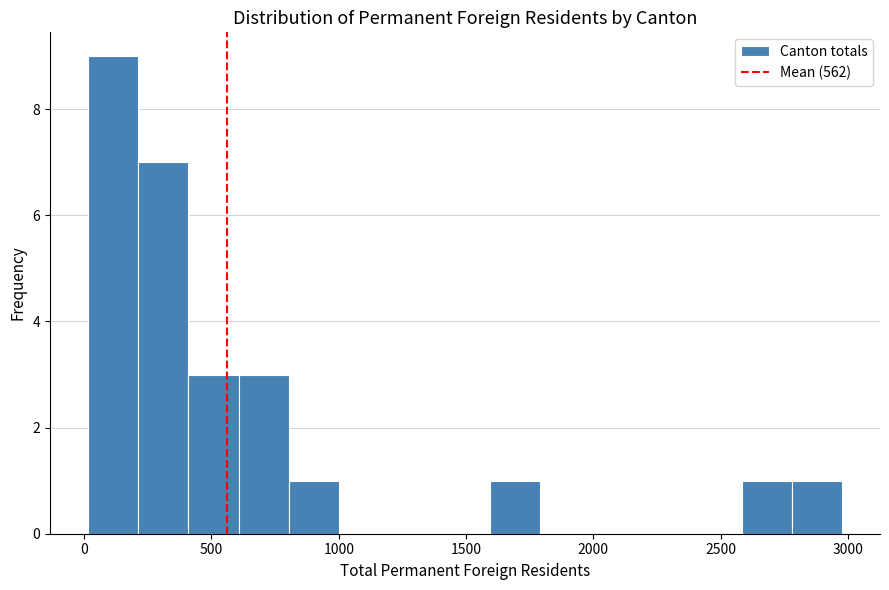

Read against the x-axis, roughly where is the centre of the tallest bar?

100